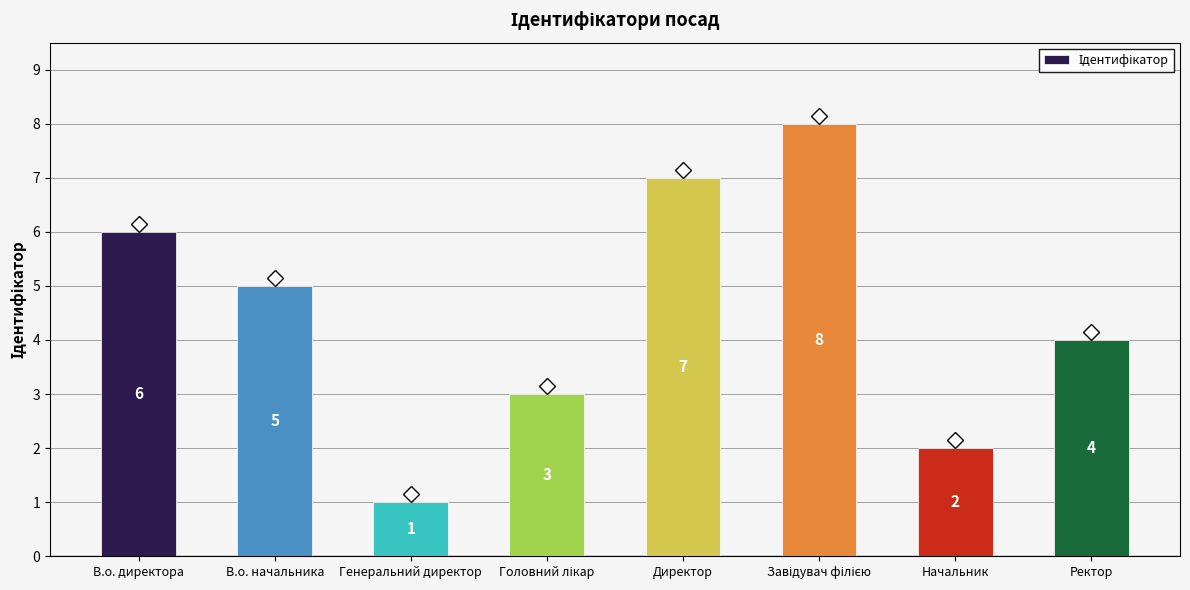

Reading left to right, what are all the values shown in this chart?

6	5	1	3	7	8	2	4